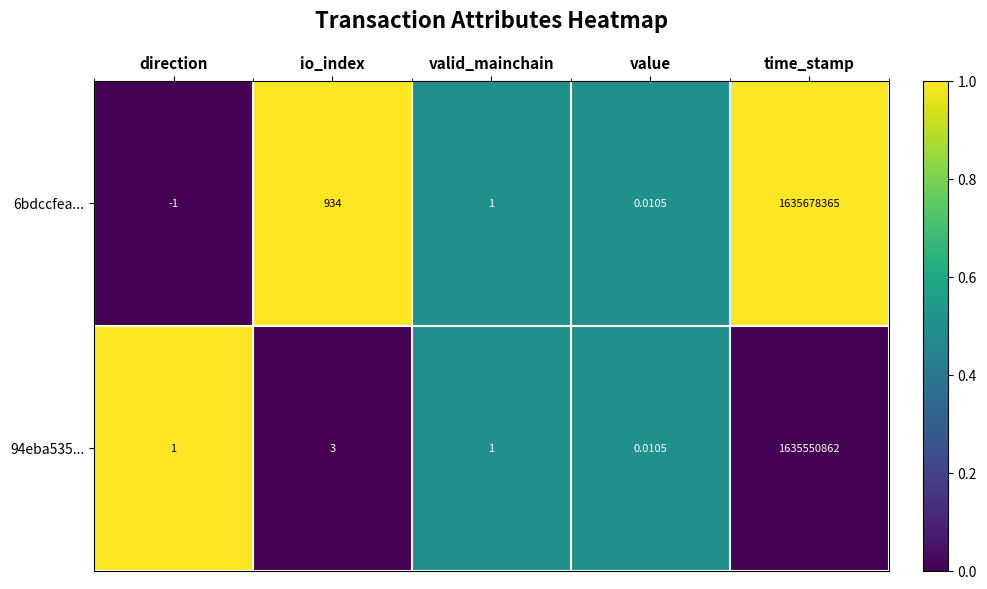

Where is 94eba535... nearest to the value 817775431?

io_index